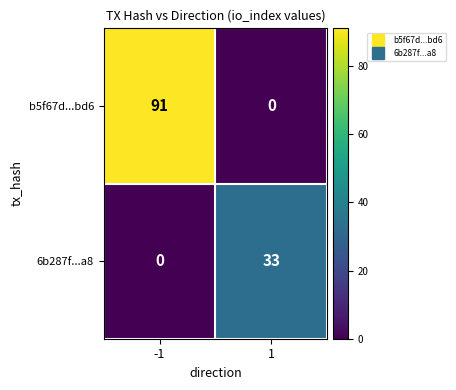

Is it true that 6b287f...a8 equals 7 at 1?

False